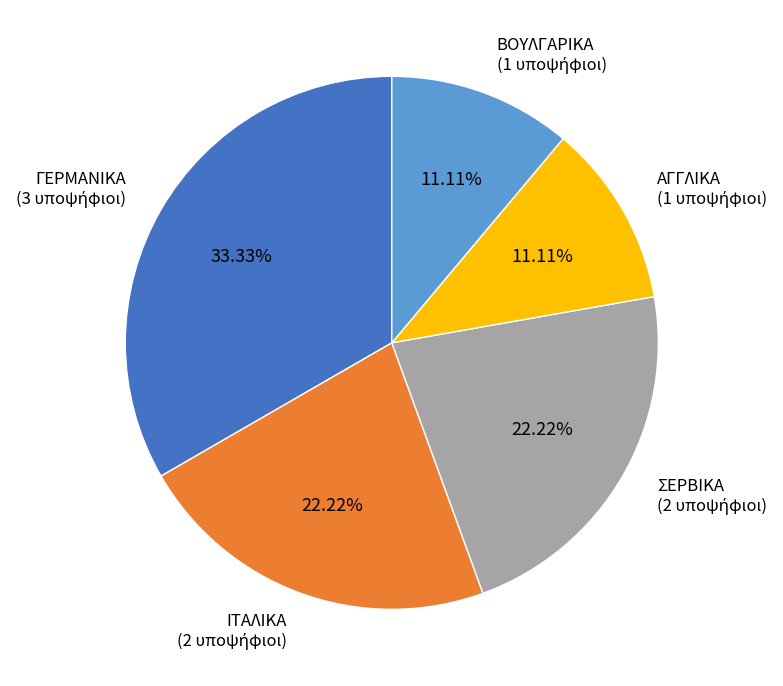

The ΑΓΓΛΙΚΑ slice represents 11% of the pie. True or false?

True